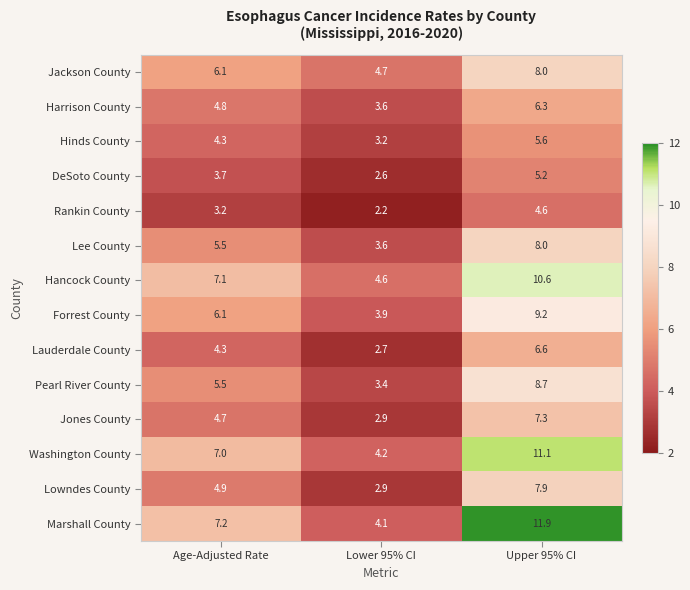

Between Age-Adjusted Rate and Upper 95% CI, which series saw the biggest shift?

Marshall County